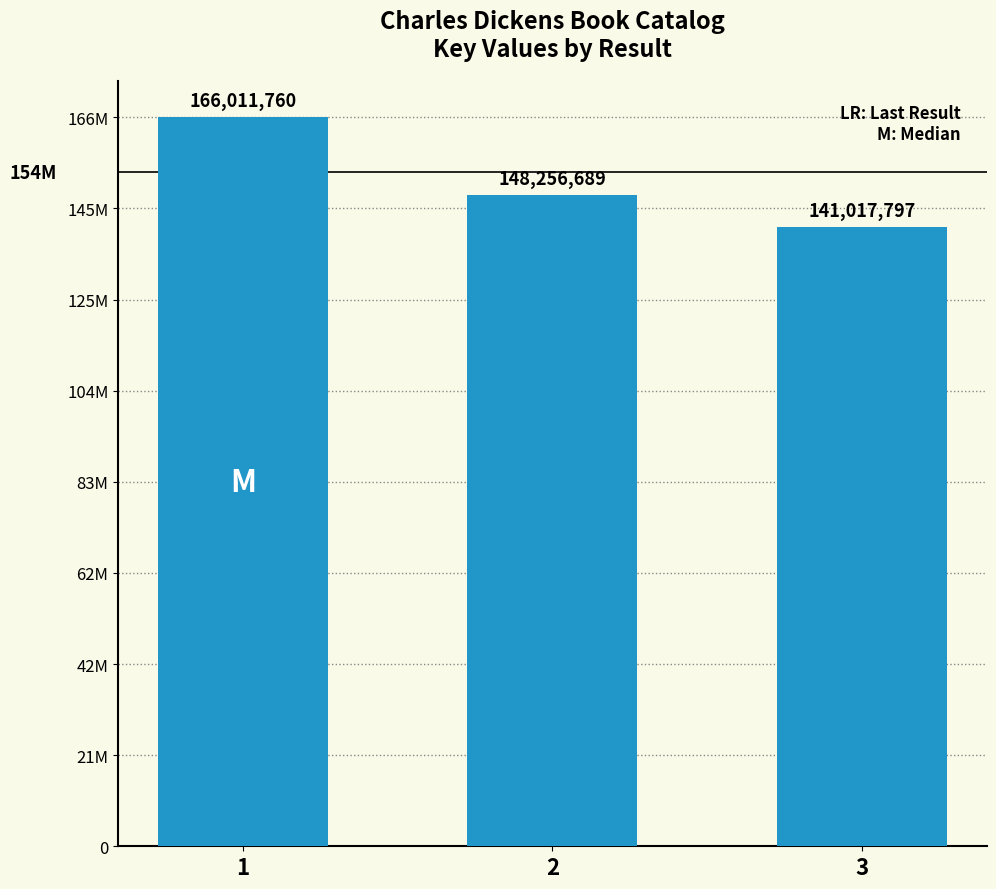

Does the chart contain any negative values?

No